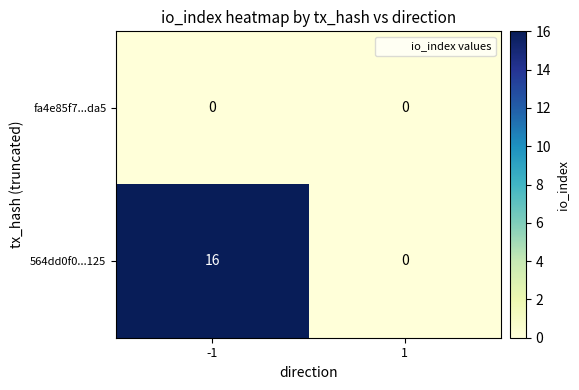

What is the greatest value displayed?

16